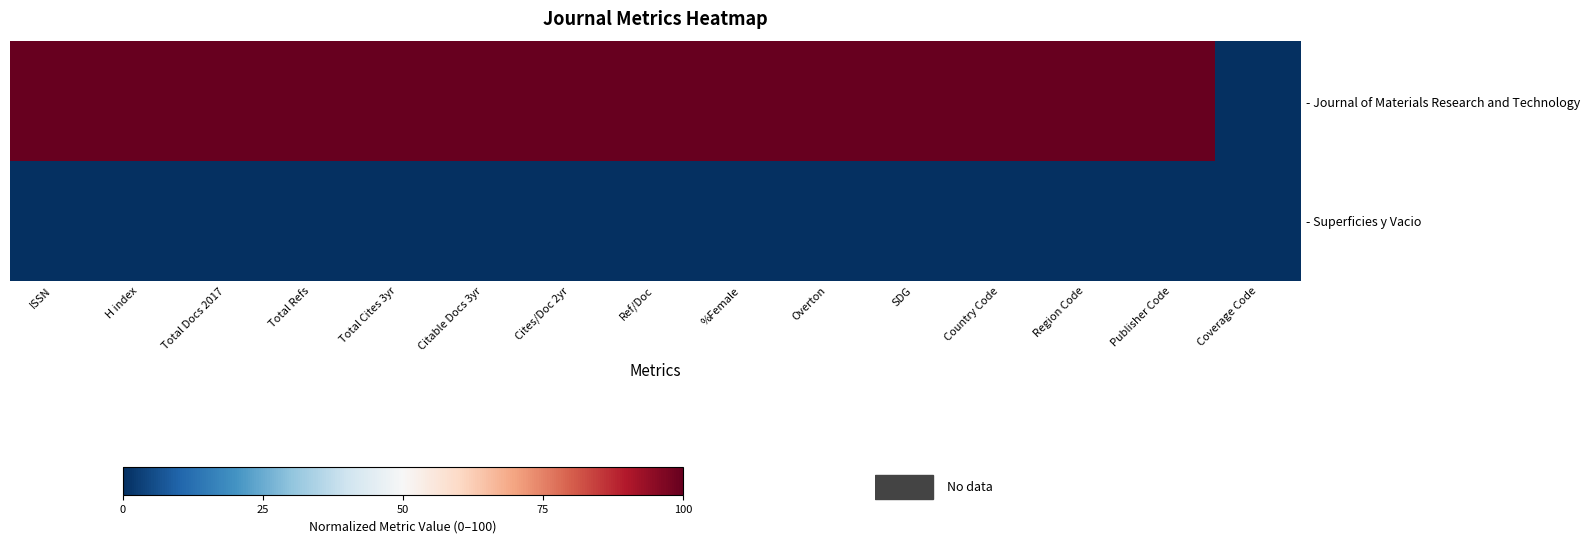

How many categories are shown in the chart?

15